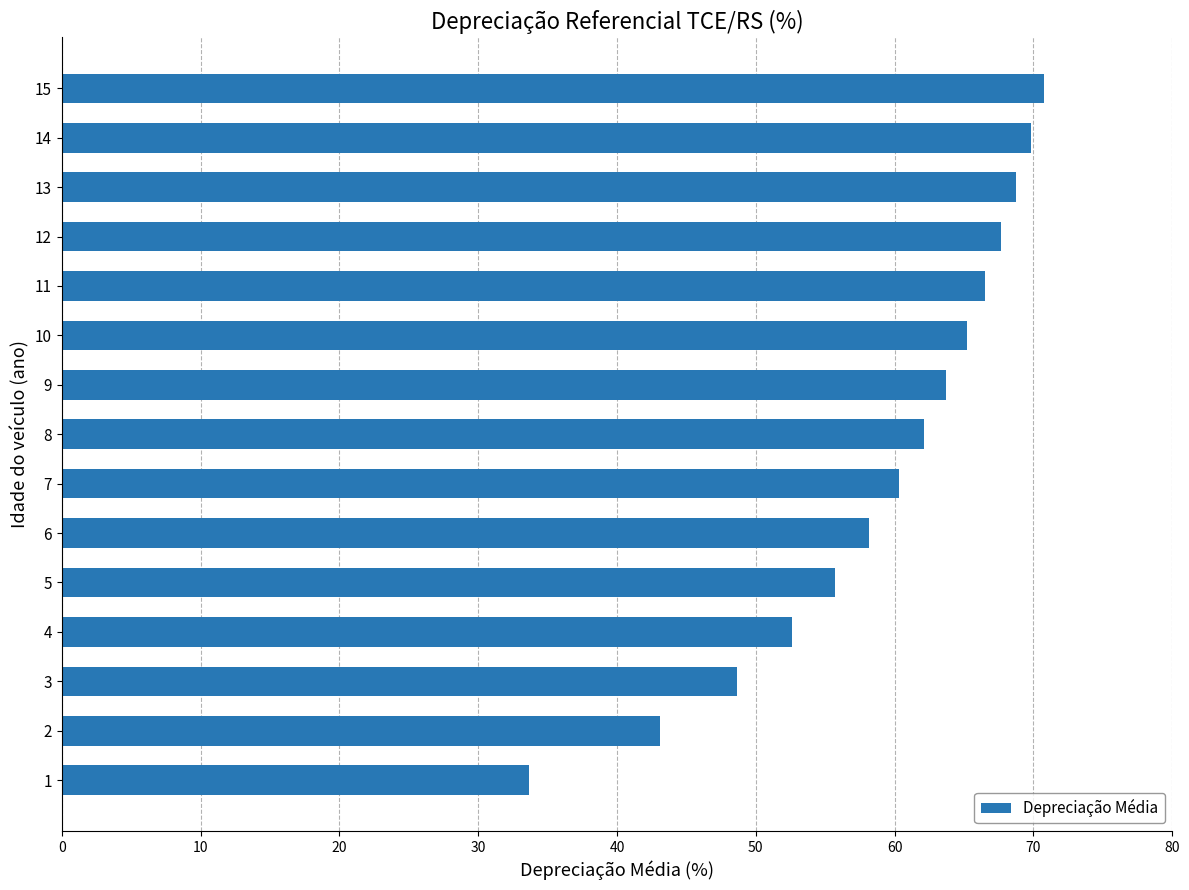

The value at 14 is 112.5. True or false?

False